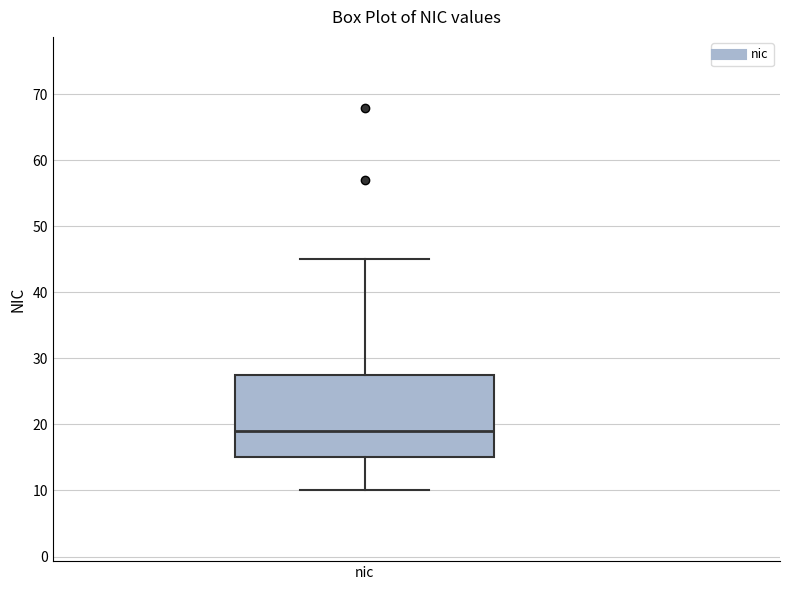

Where does the lower whisker of the box for nic end on the y-axis? The values are not printed on the chart, so give them approximately, as read against the axis.

10